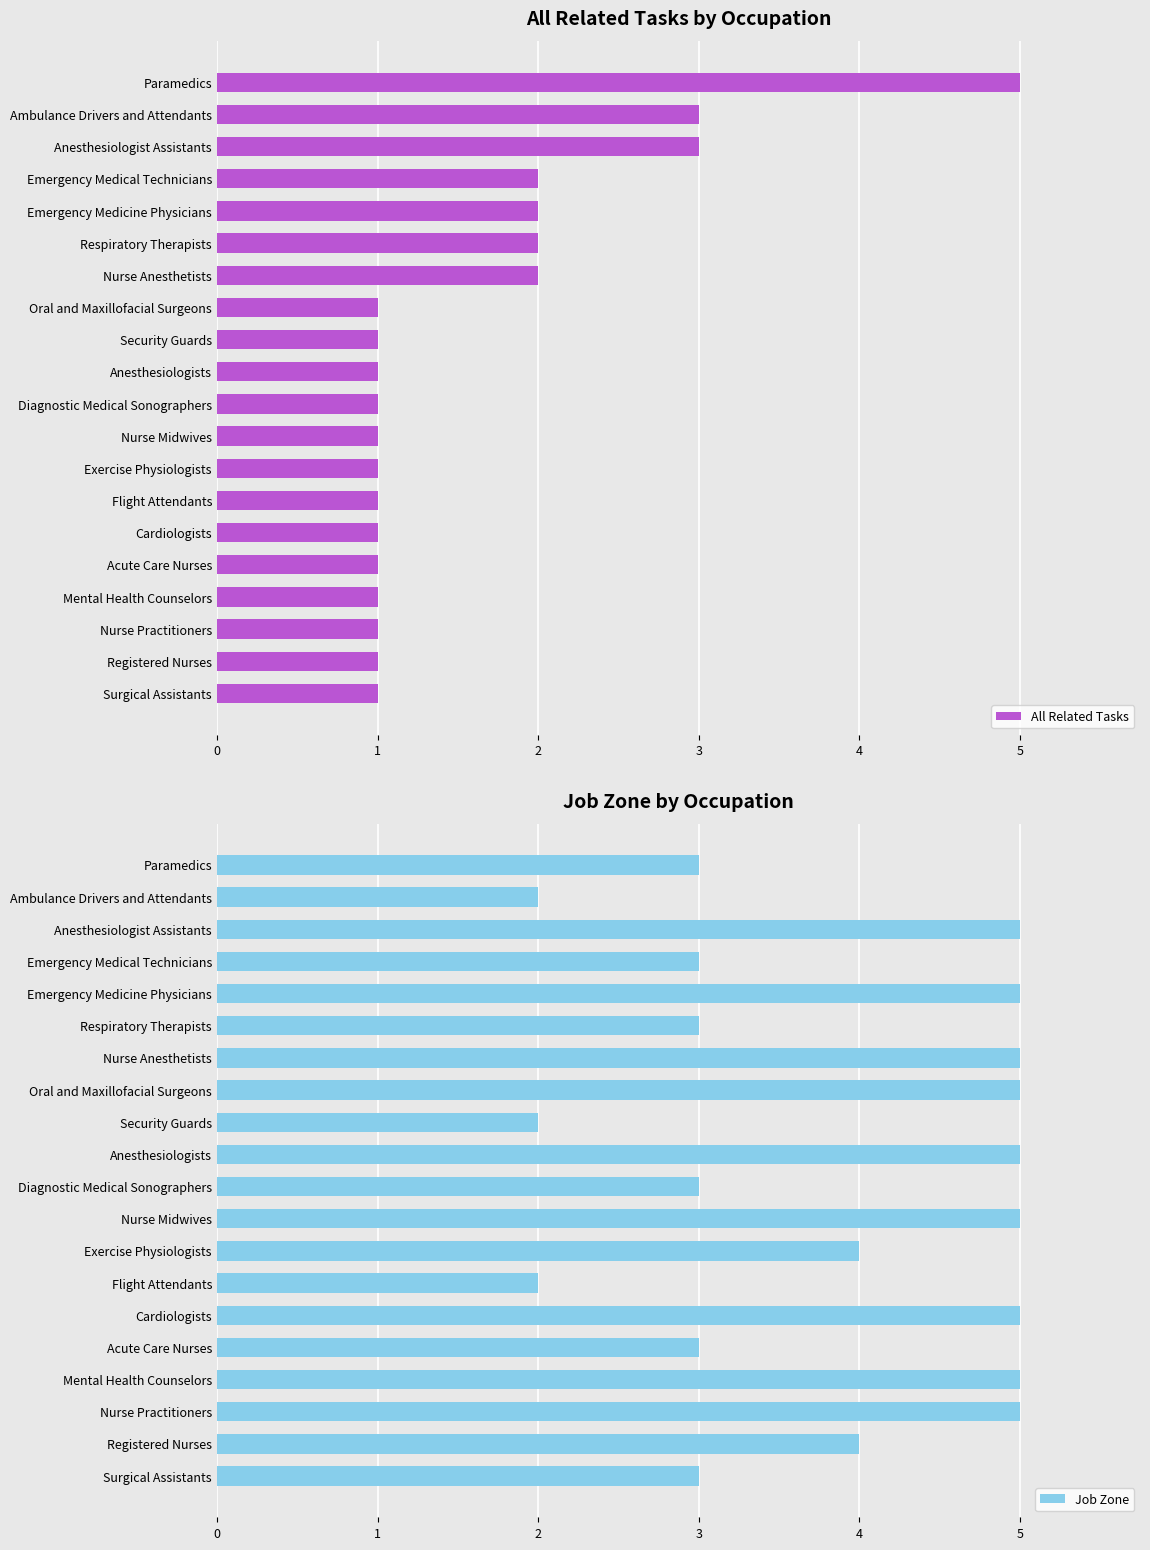

How many bars are there in each group?

2